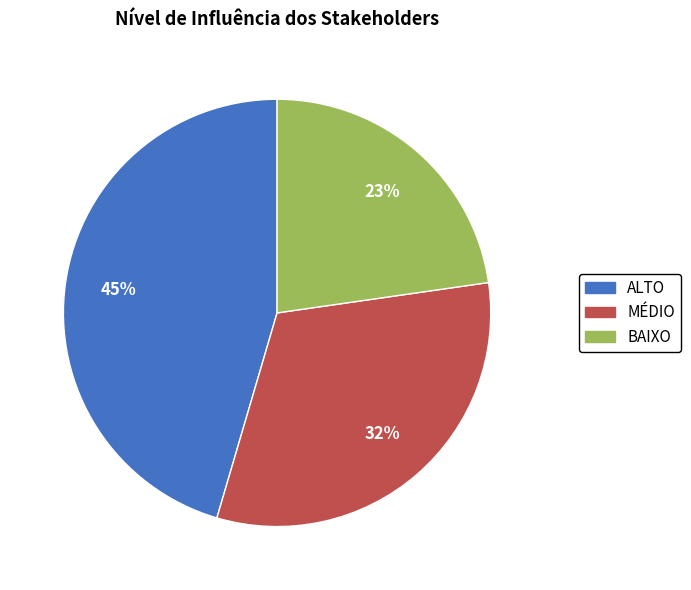

Does any single category account for the majority?

No